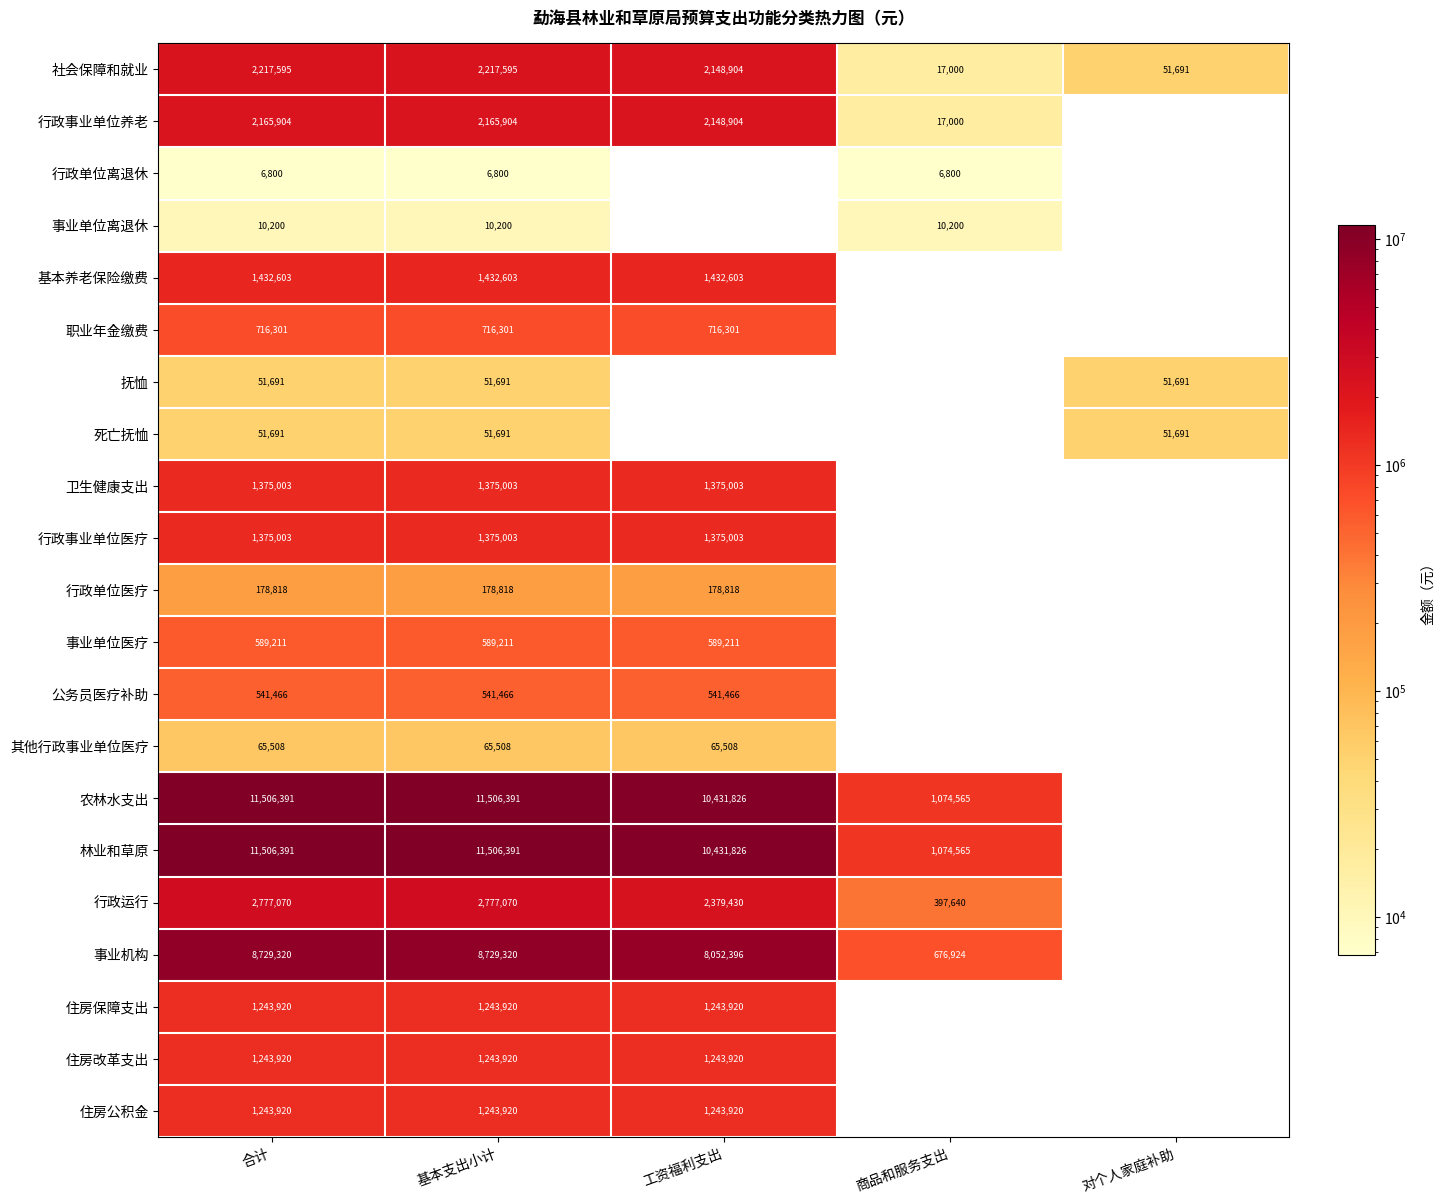

True or false: 农林水支出 has a value of 10431826 at 工资福利支出.

True